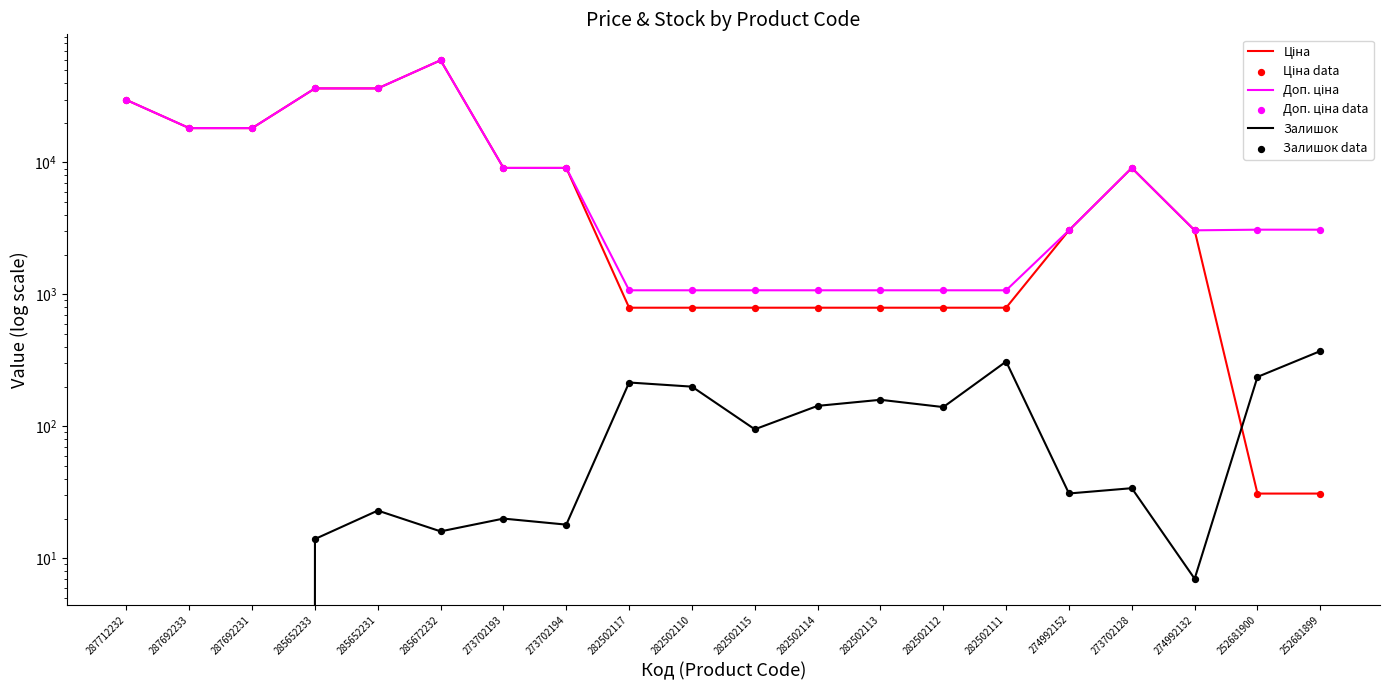

Is the value of Доп. ціна at 285672232 greater than the value of Залишок at 282502114?

Yes